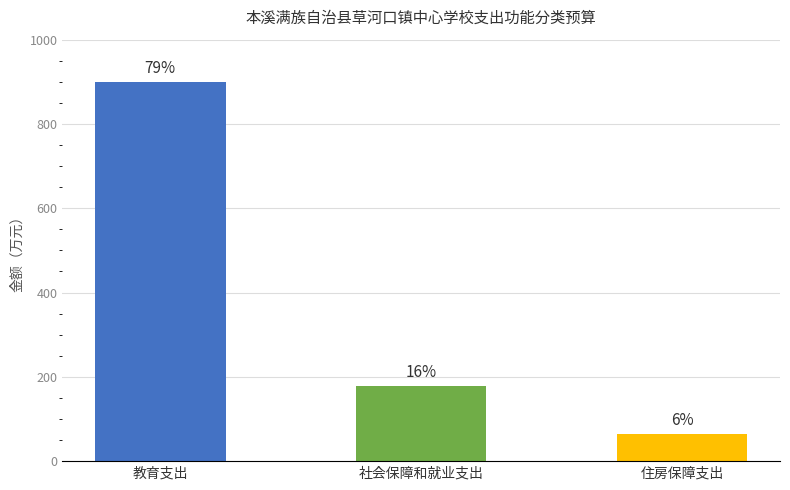

At which label does the data first exceed 178?

教育支出